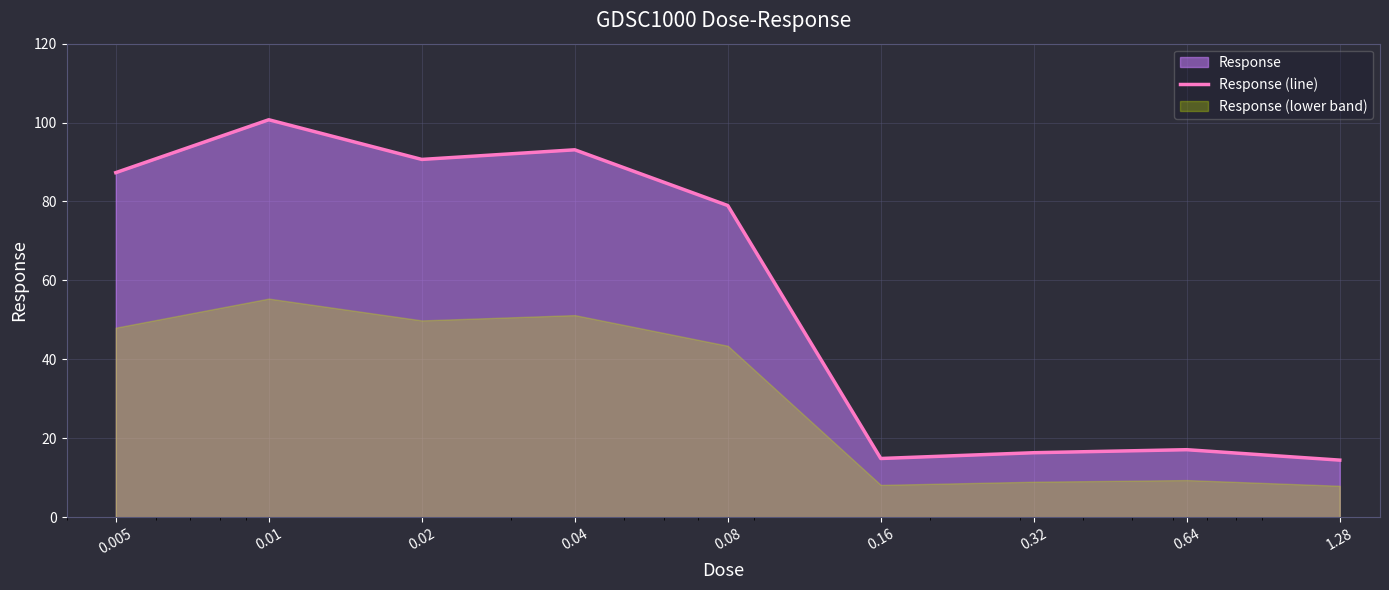

The chart shows a value of 93.1 at 0.04. True or false?

True